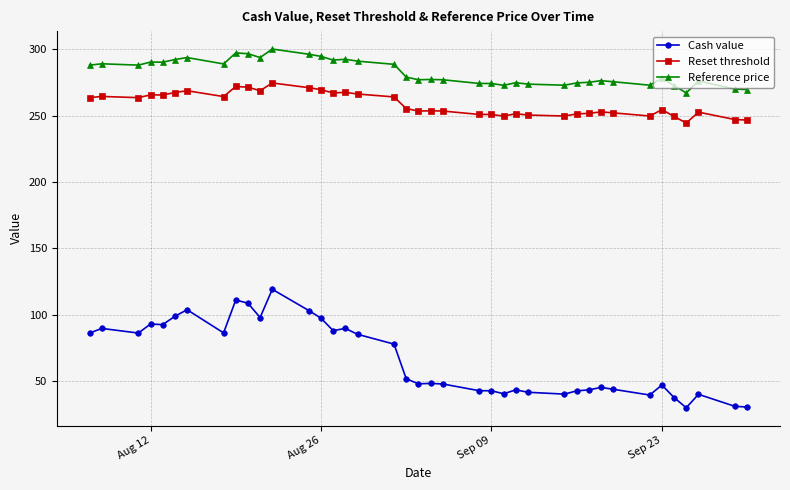

What is the value of the Cash value point at the 18th from the left?

78.0